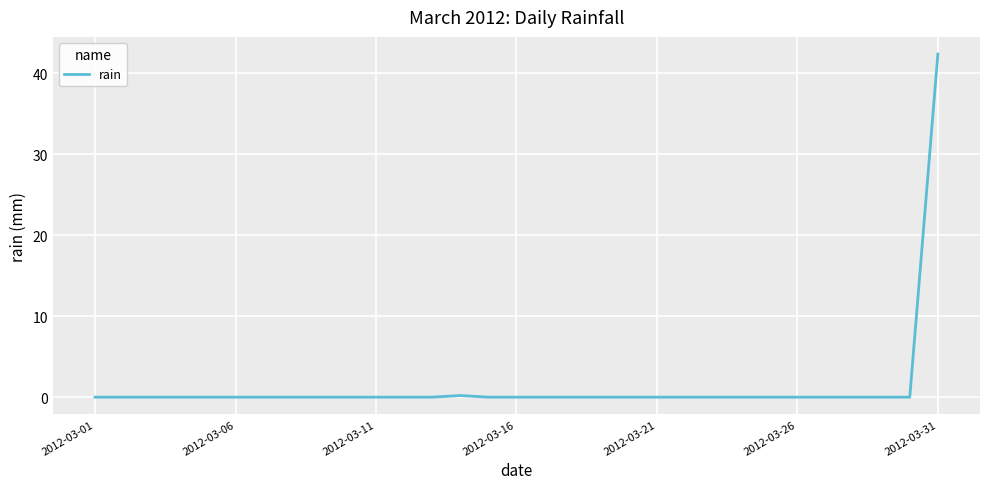

Does the chart have visible grid lines?

Yes